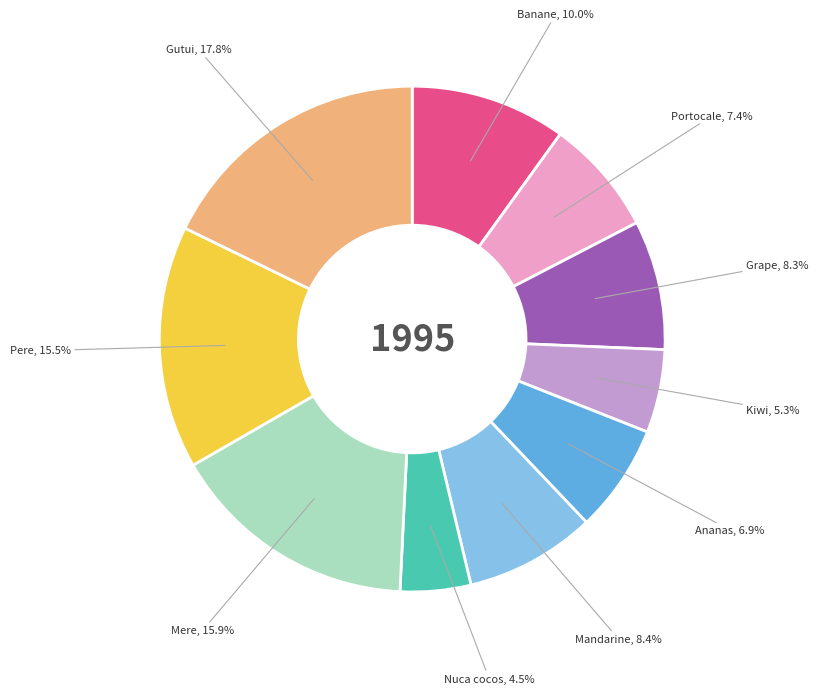

Which slice is the smallest?

Nuca cocos